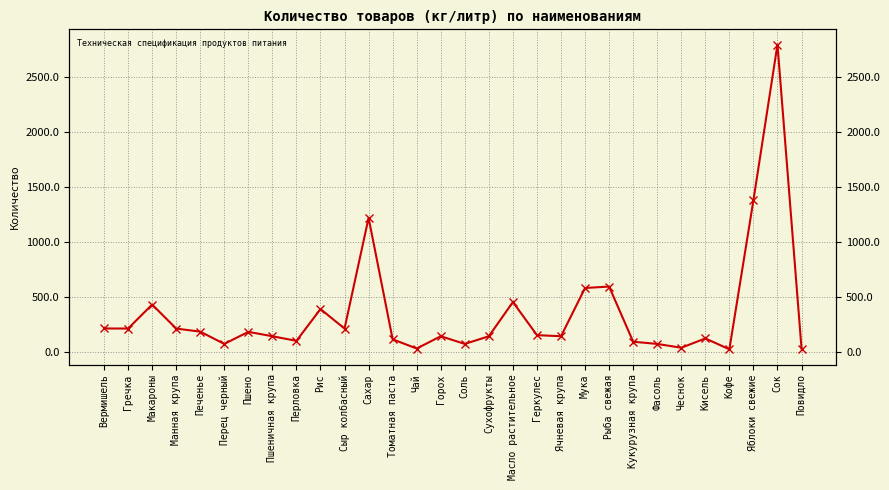

What is the minimum value shown in the chart?

21